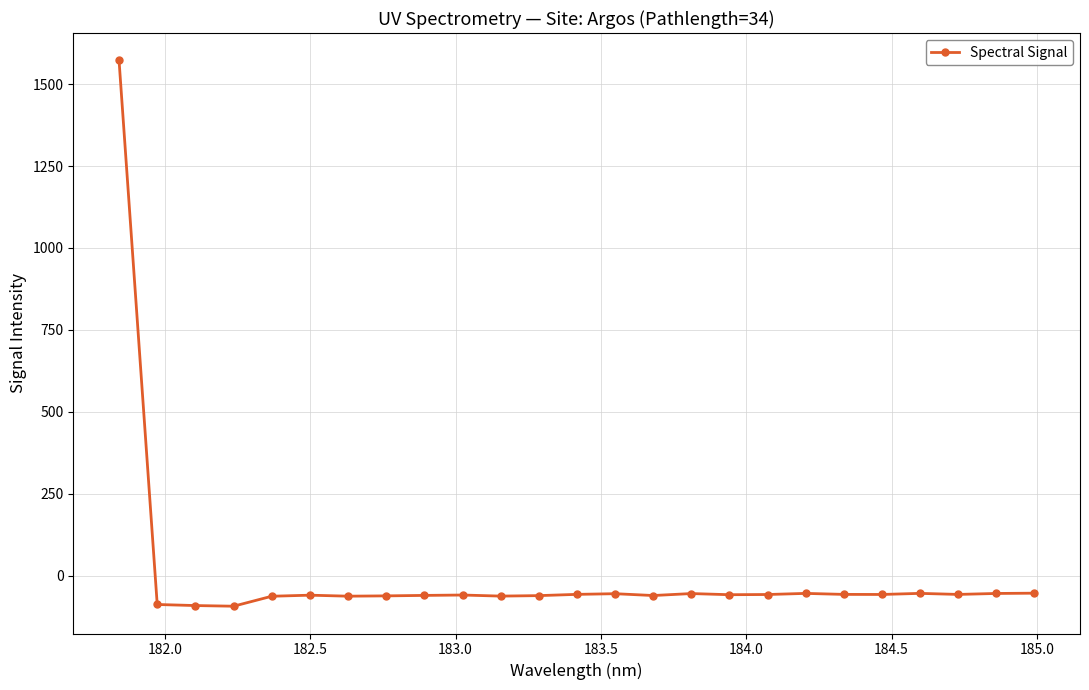

What is the maximum value shown in the chart?

1572.5